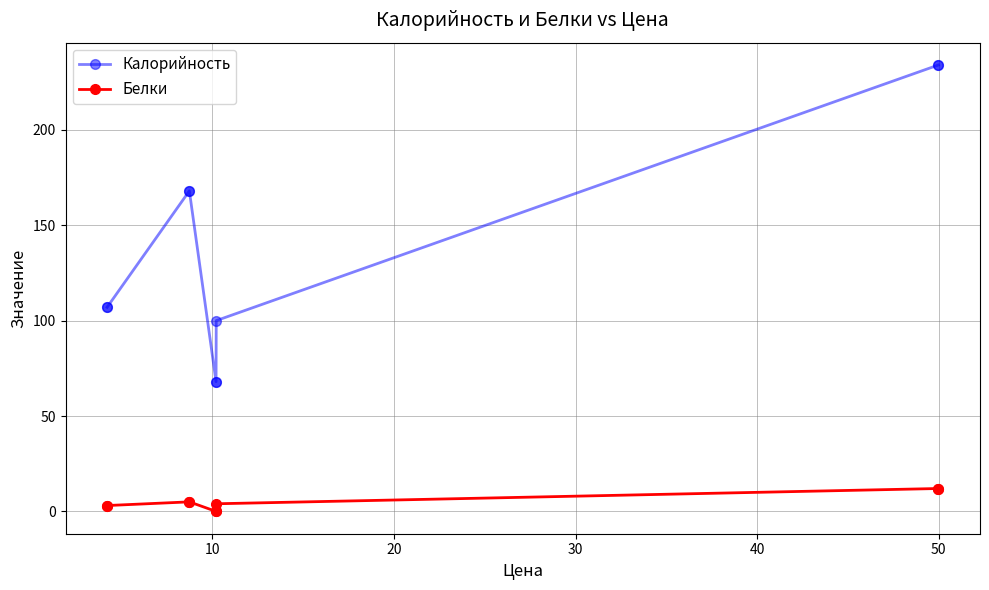

Is the value of Калорийность at 50 greater than the value of Белки at 30?

Yes